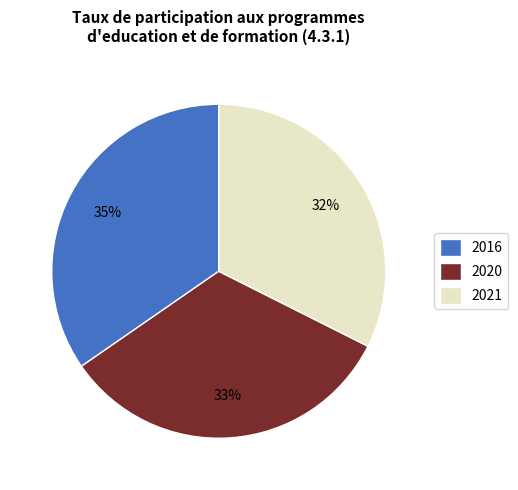

Is it true that 2020 is 42% of the pie?

False